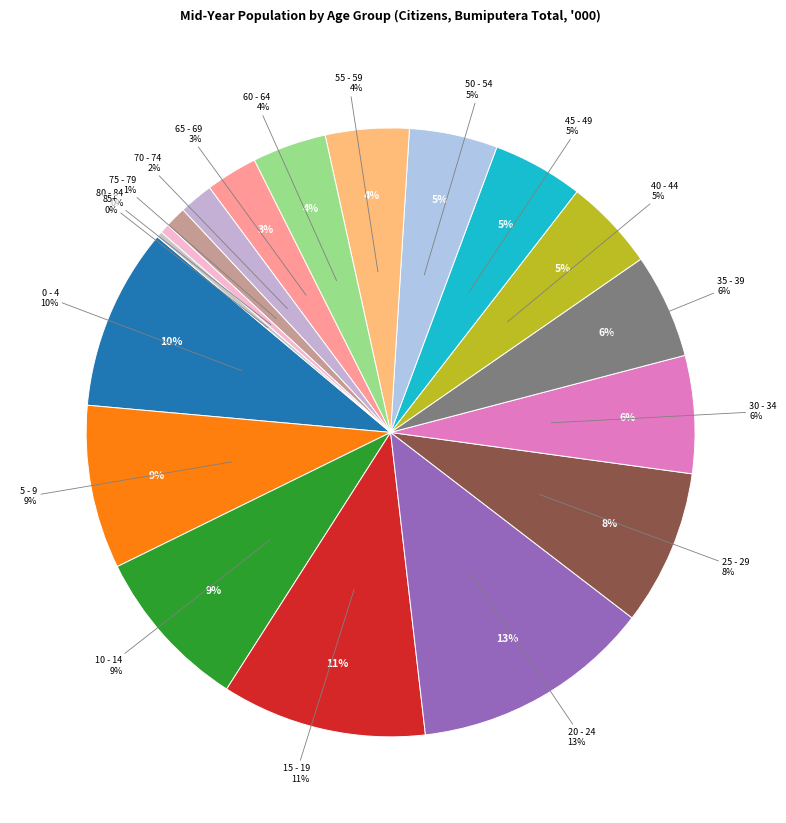

Combined, what portion of the pie is 25 - 29 and 5 - 9?

16.9%